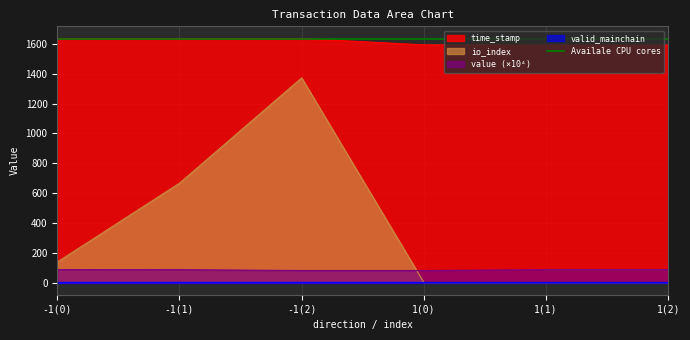

How many data points in time_stamp are above 1635?

3